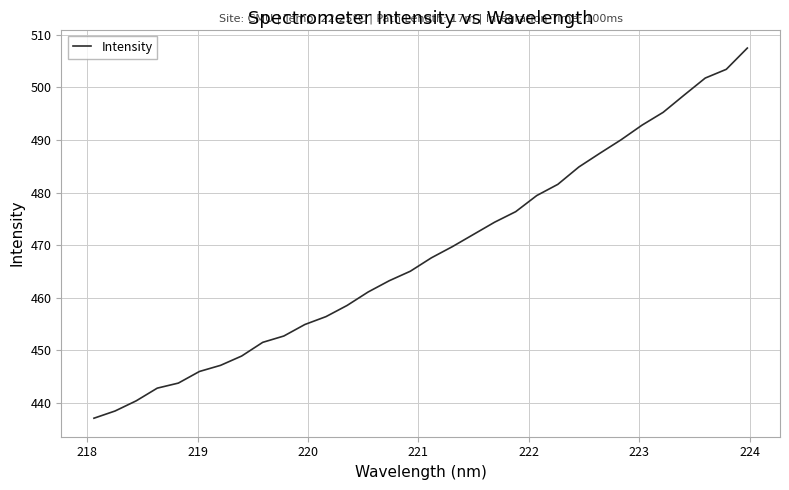

True or false: the data has more than 2 interior local peaks.

False